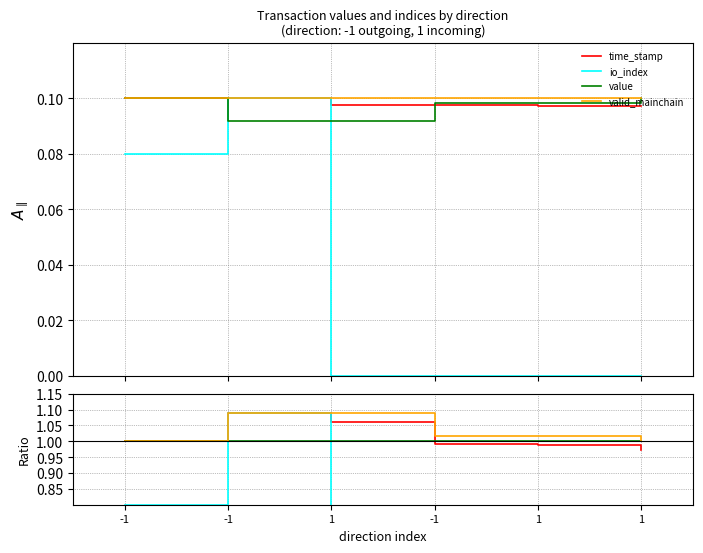

True or false: io_index and valid_mainchain intersect in this chart.

False